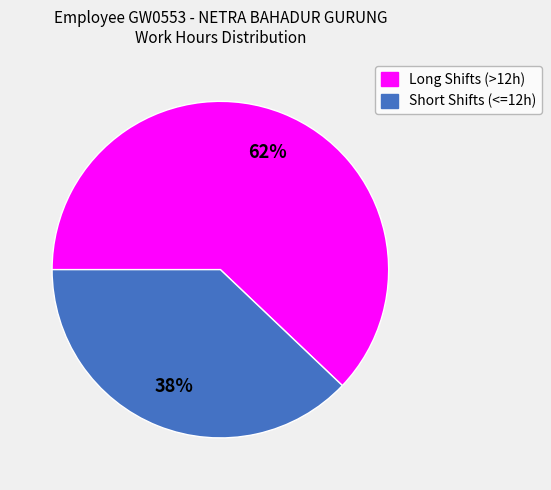

To the nearest percent, what is the difference between the largest and smallest slice percentages?

24%